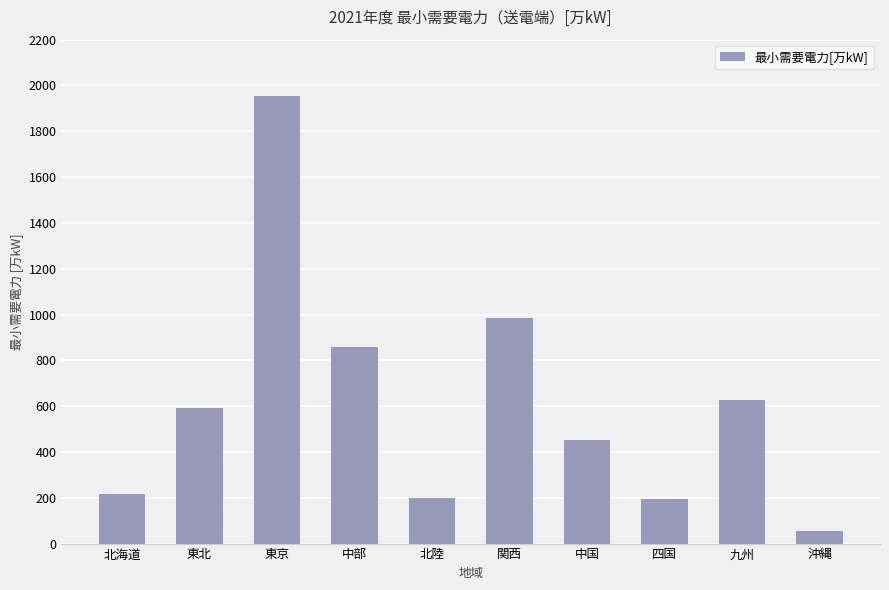

Is it true that the value at 北海道 is 111.0?

False